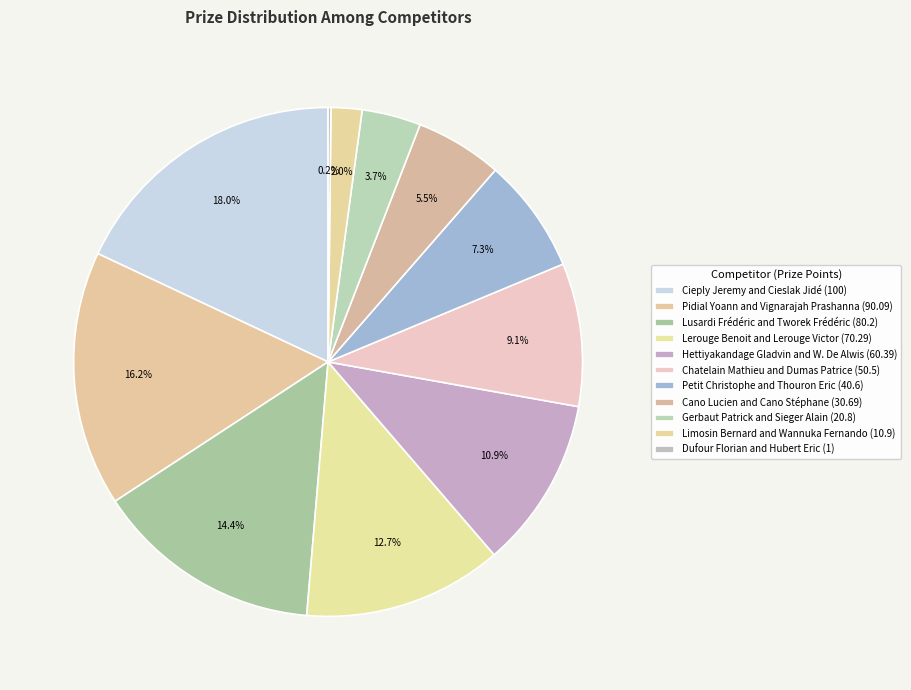

What percentage do Chatelain Mathieu and Dumas Patrice and Petit Christophe and Thouron Eric together represent?

16.4%